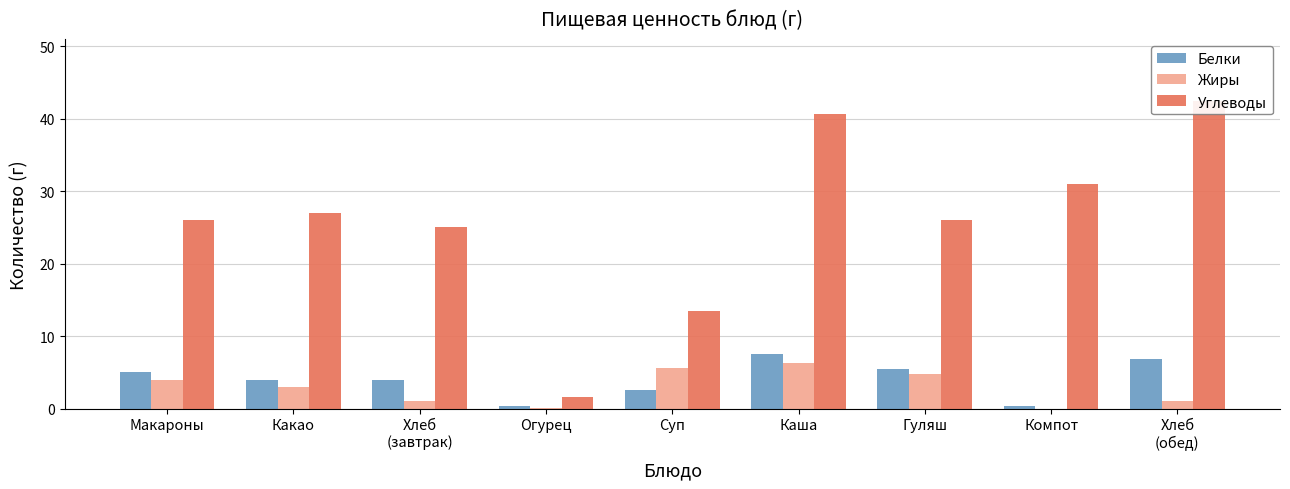

What is the sum of all Белки values?

36.2